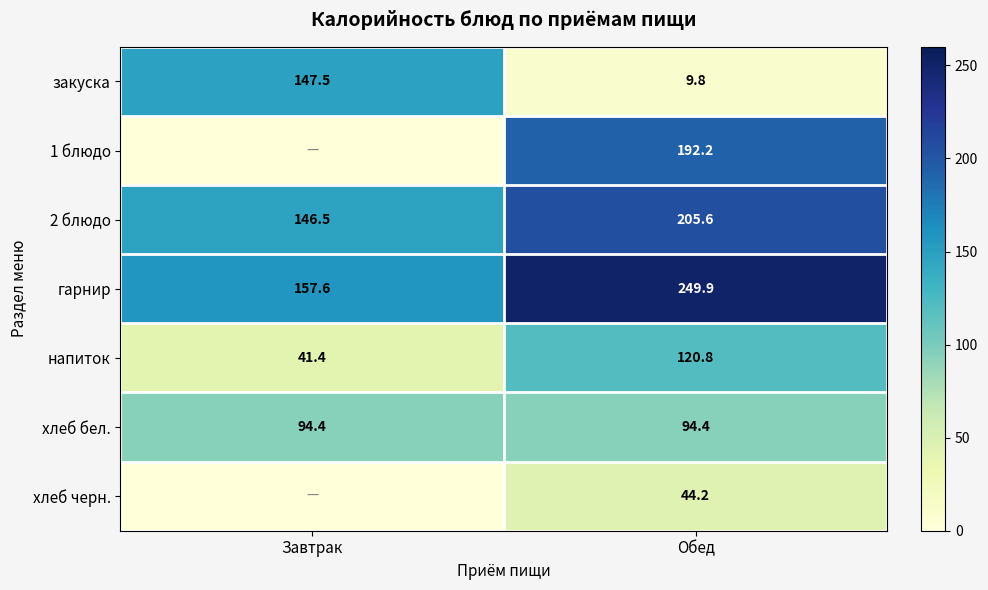

What is the average value of the закуска series?

78.7